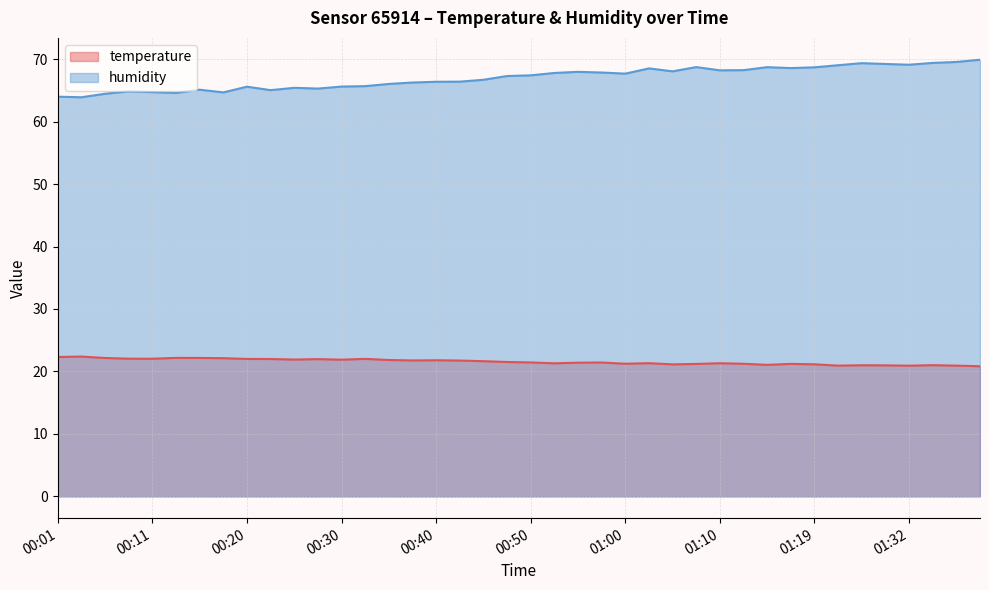

True or false: temperature and humidity intersect in this chart.

False